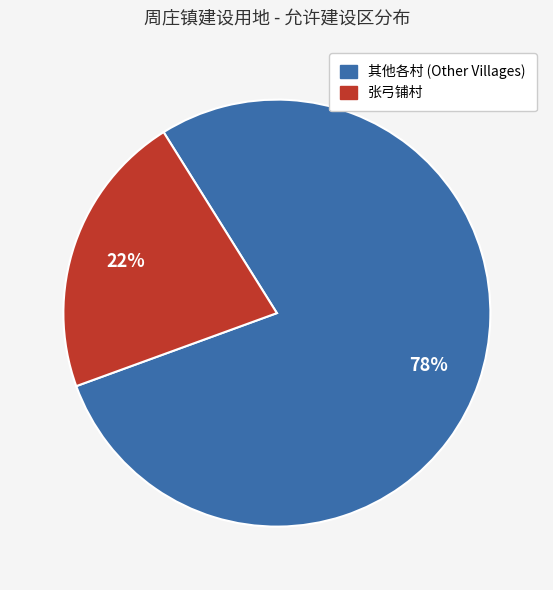

Is there a majority slice in this chart?

Yes